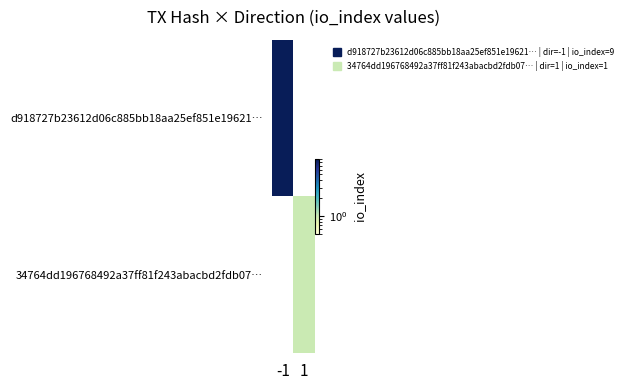

Reading left to right, list all the values displayed in this chart.

d918727b23612d06c885bb18aa25ef851e19621…: -1=9	1=0
34764dd196768492a37ff81f243abacbd2fdb07…: -1=0	1=1